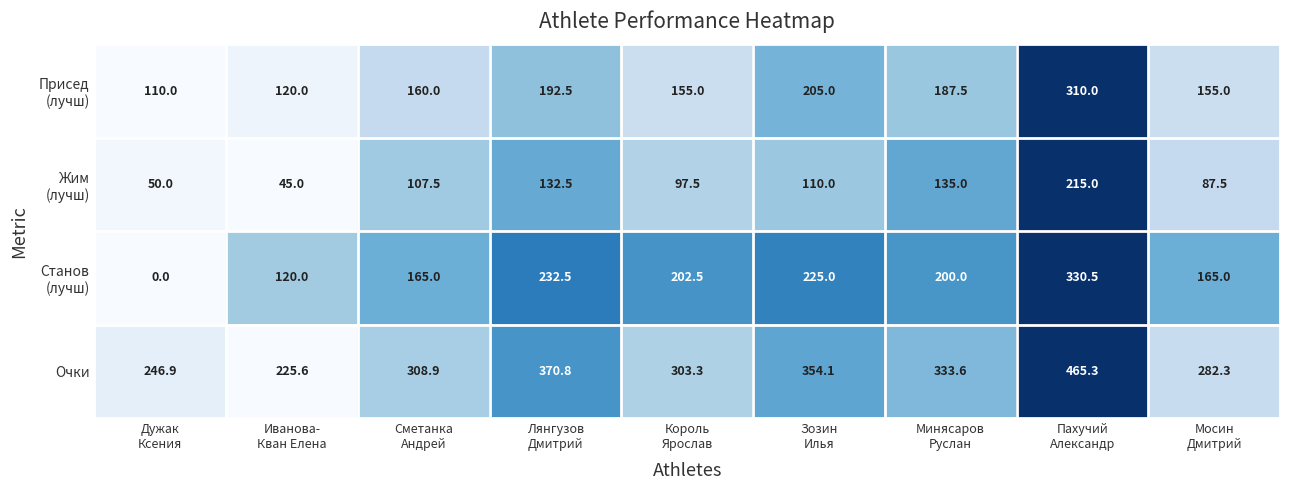

Count the number of categories in the chart.

9